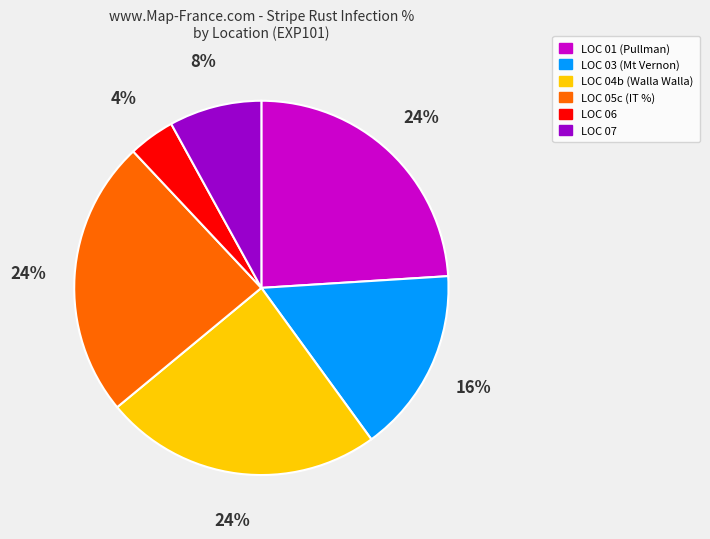

Which slice is the smallest?

LOC 06